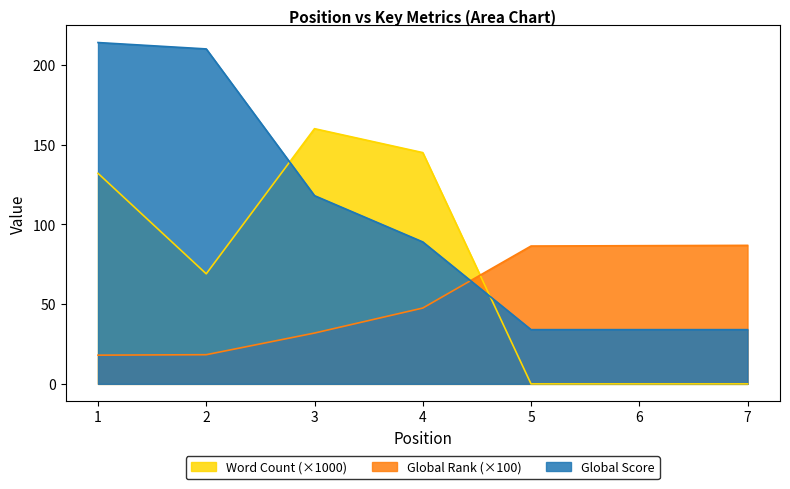

Is it true that Global Score equals 214.0 at 1?

True